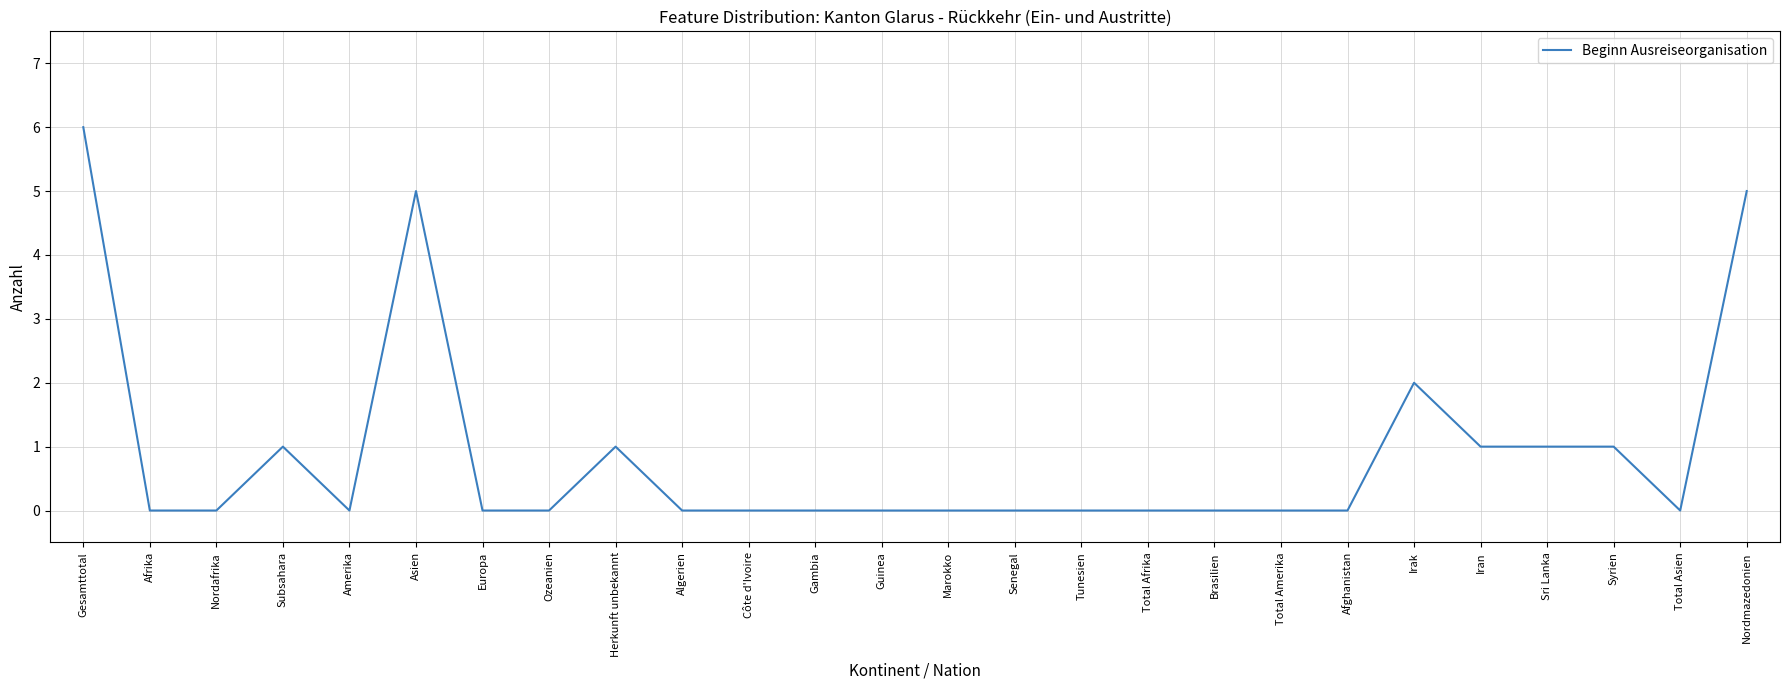

At which category does the chart reach its peak across all series?

Gesamttotal